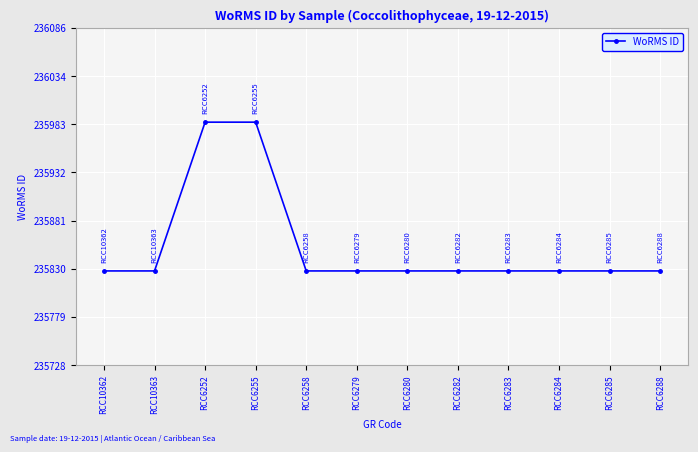

Which has a higher value, RCC6282 or RCC6252?

RCC6252